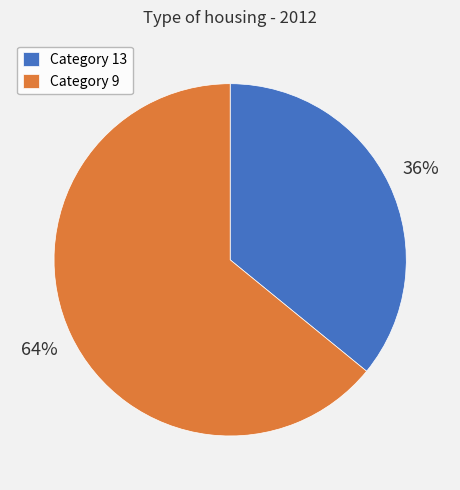

True or false: Category 9 accounts for 52% of the total.

False